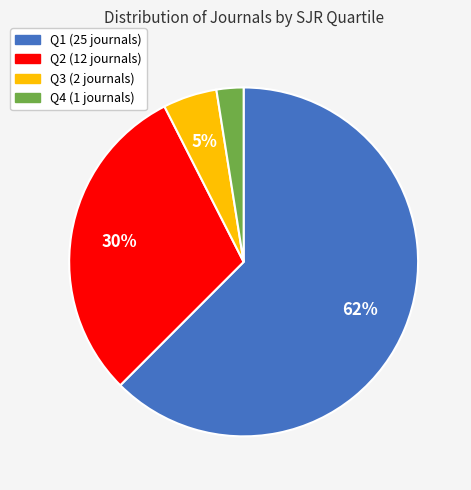

To the nearest percent, what portion does Q2 represent?

30%